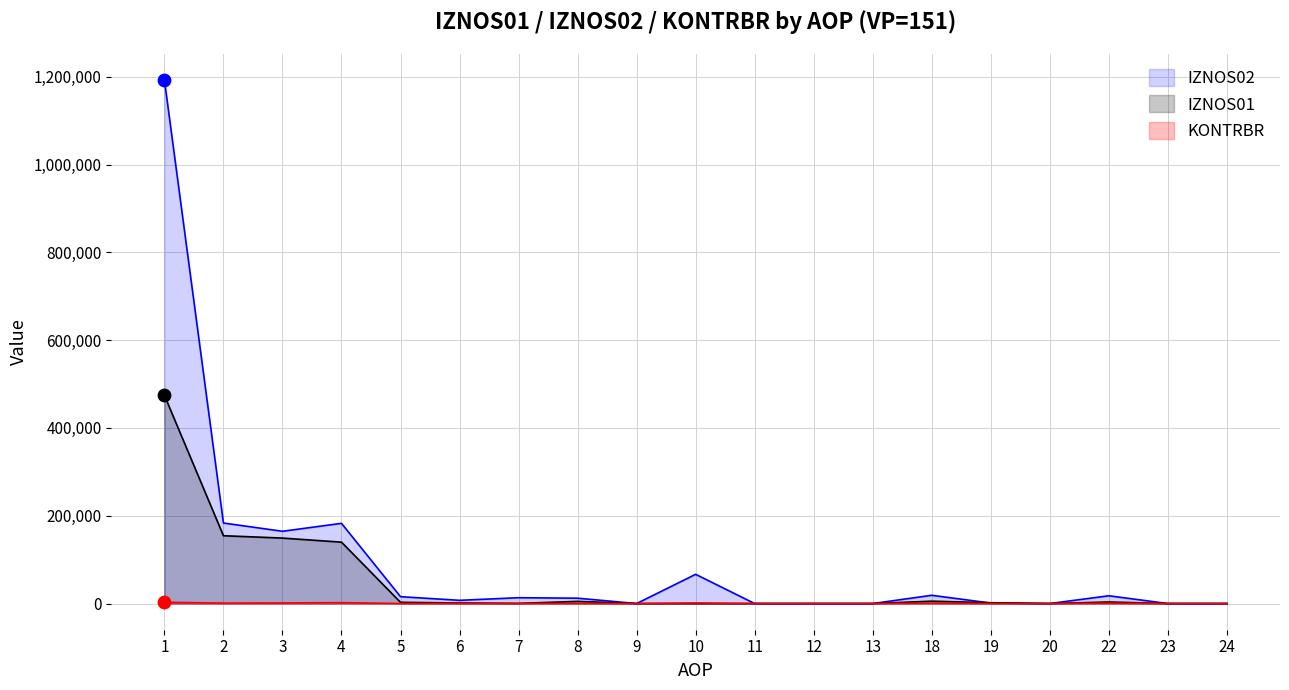

Is the value of IZNOS01 at 8 greater than the value of KONTRBR at 3?

Yes